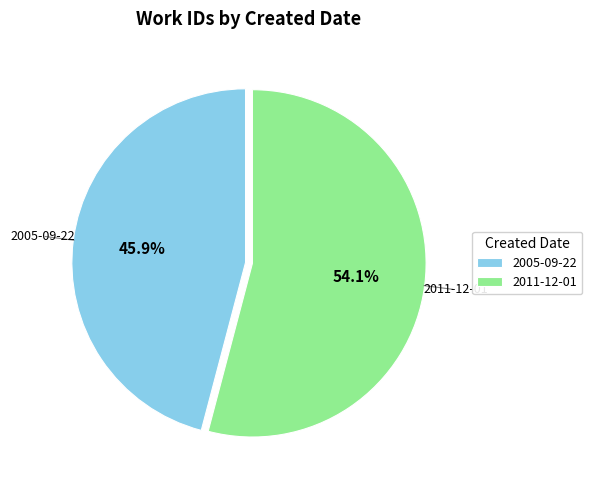

Approximately how many times larger is the value at 2011-12-01 compared to 2005-09-22?

1.2